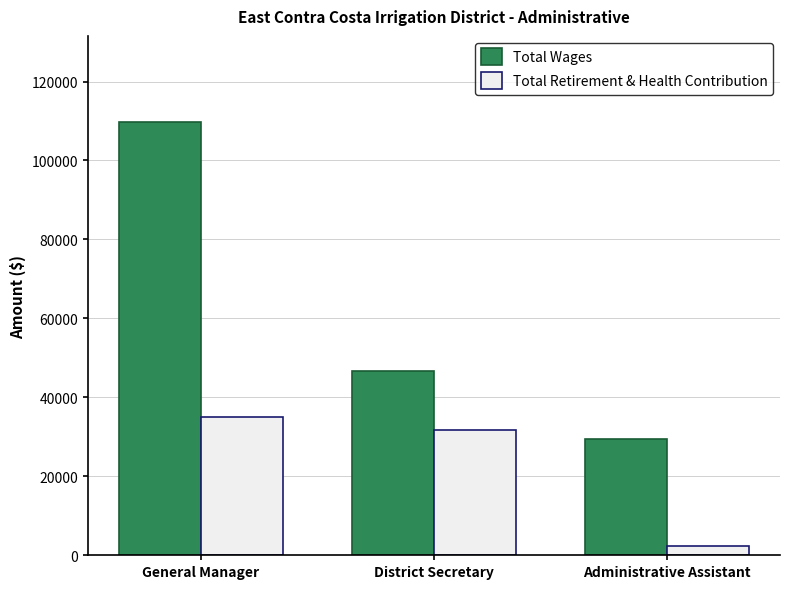

What is the label of the 1st bar from the left?

General Manager